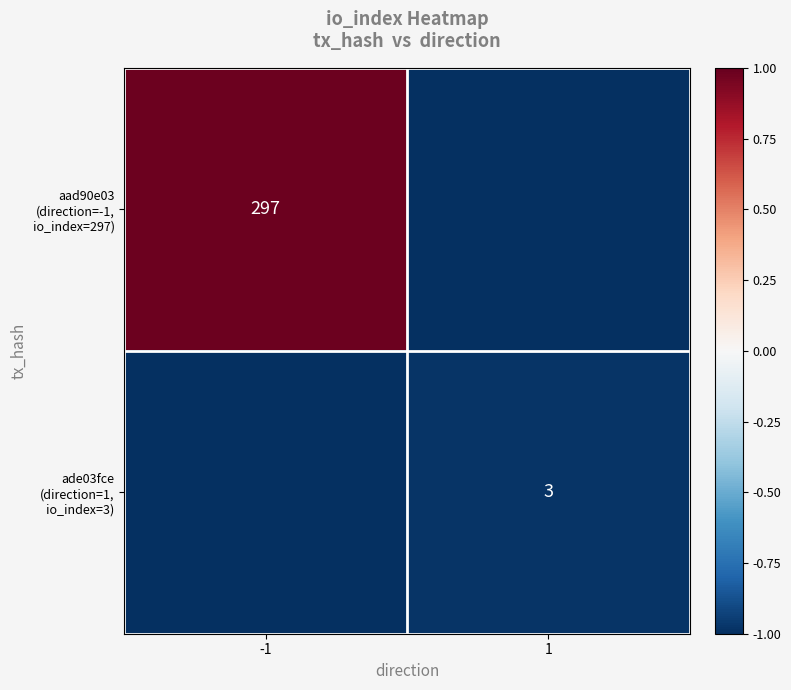

Between -1 and 1, which series saw the biggest shift?

aad90e03 (direction=-1, io_index=297)